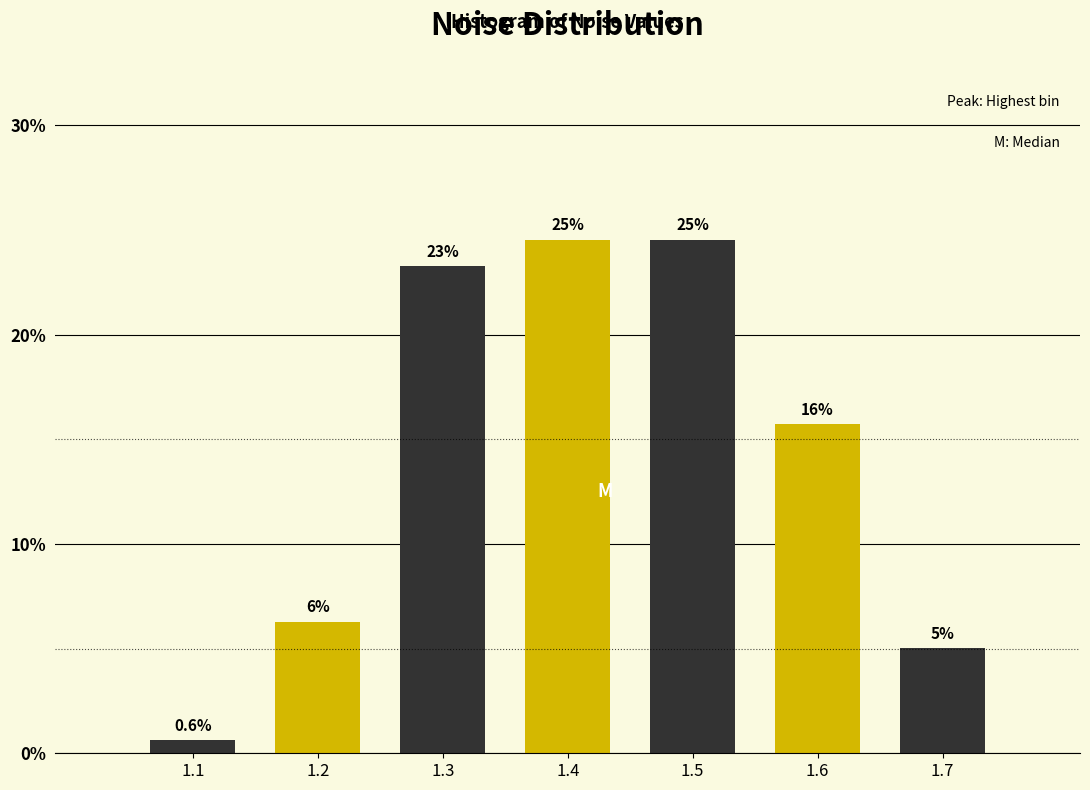

How many bars are there in total?

7